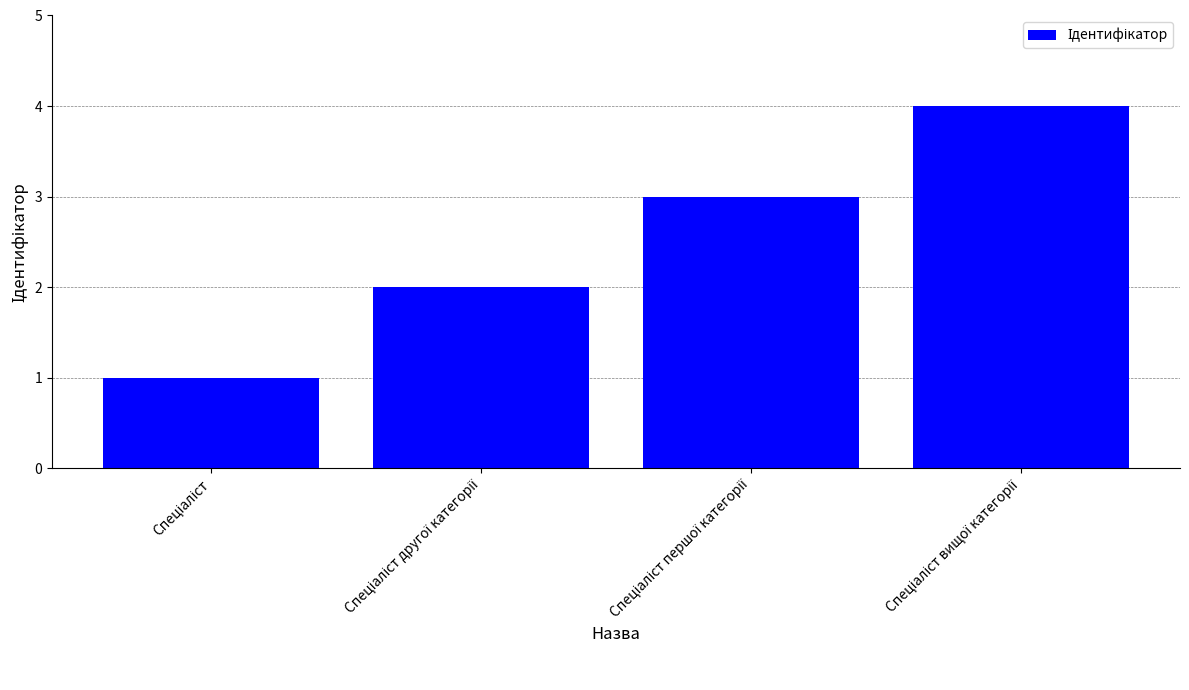

Reading right to left, what are all the values shown in this chart?

4	3	2	1